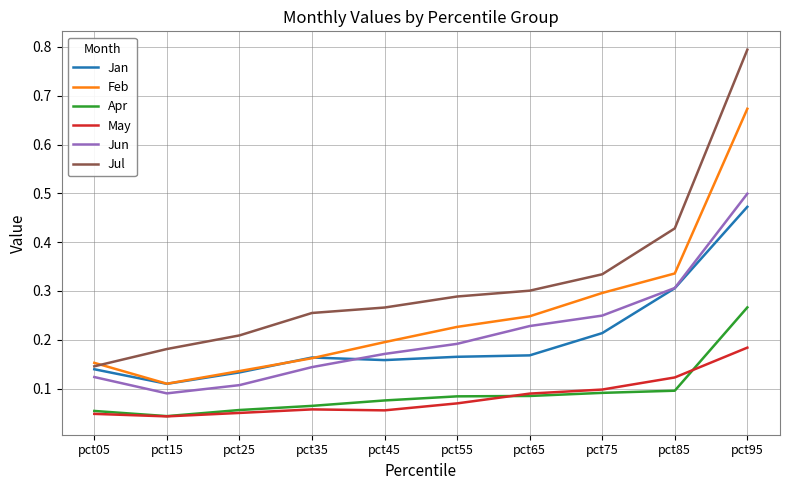

True or false: Apr has more than 2 interior local peaks.

False